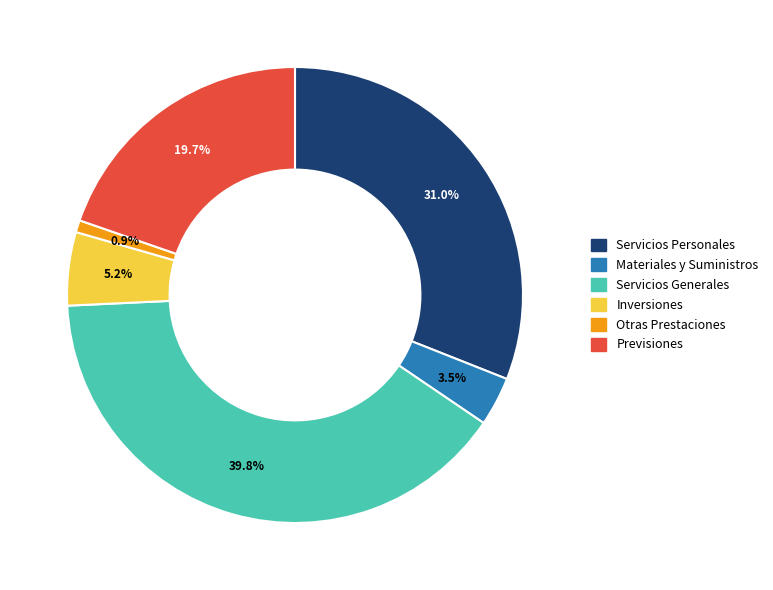

To the nearest percent, what is the difference between the largest and smallest slice percentages?

39%